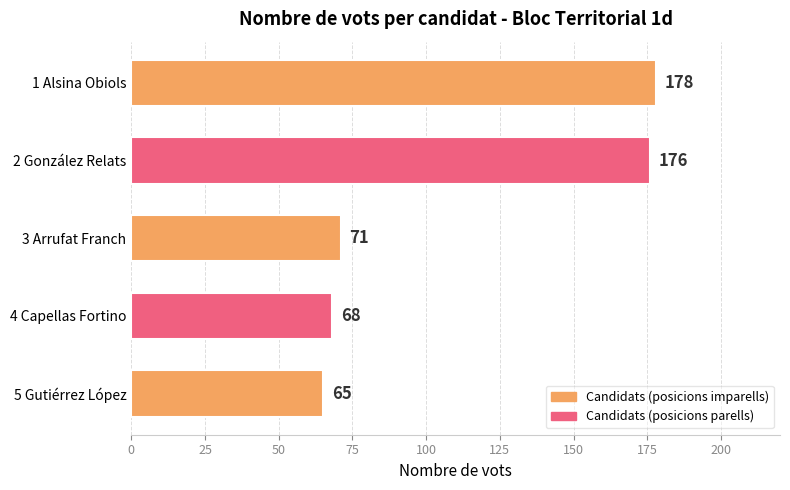

Reading bottom to top, list all the values displayed in this chart.

65	68	71	176	178